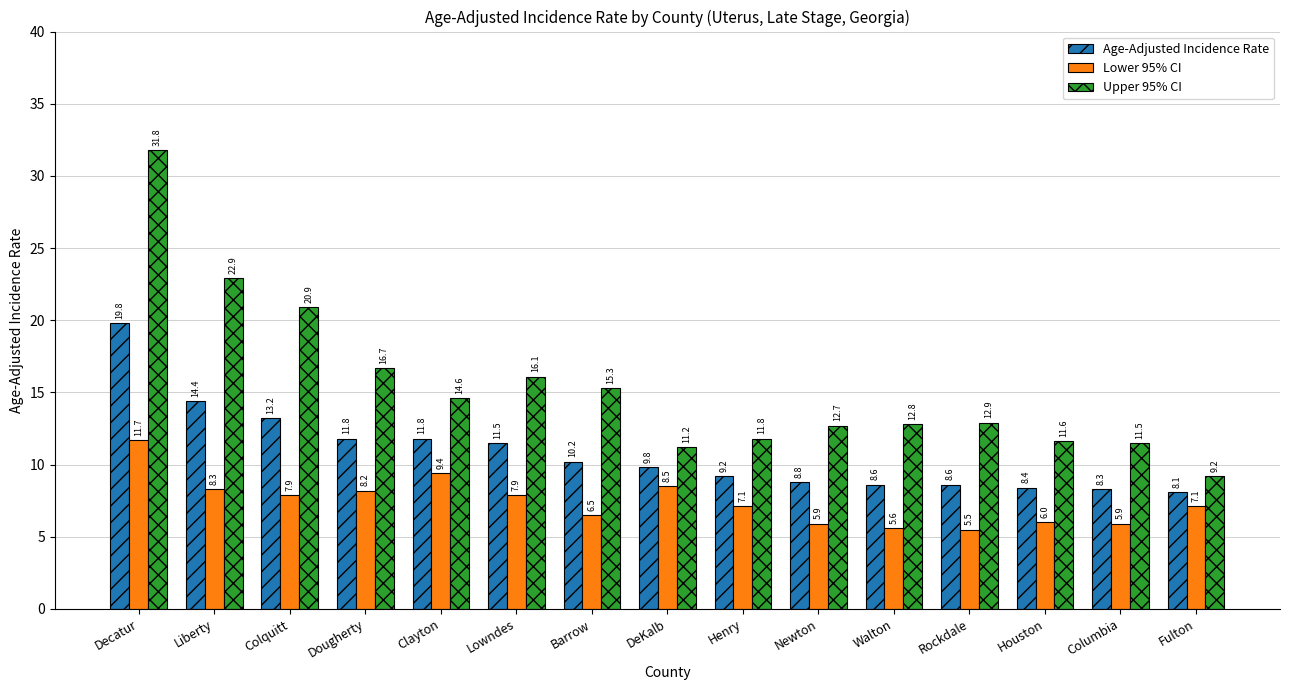

What is the lowest value of the Upper 95% CI series?

9.2